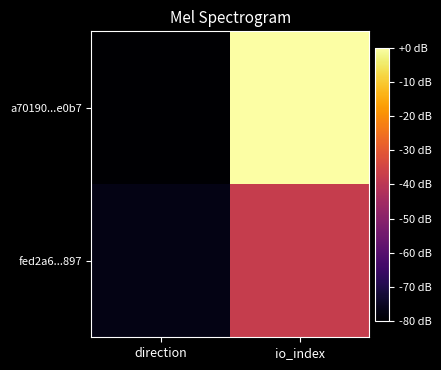

Which category has the lowest value across all series?

direction